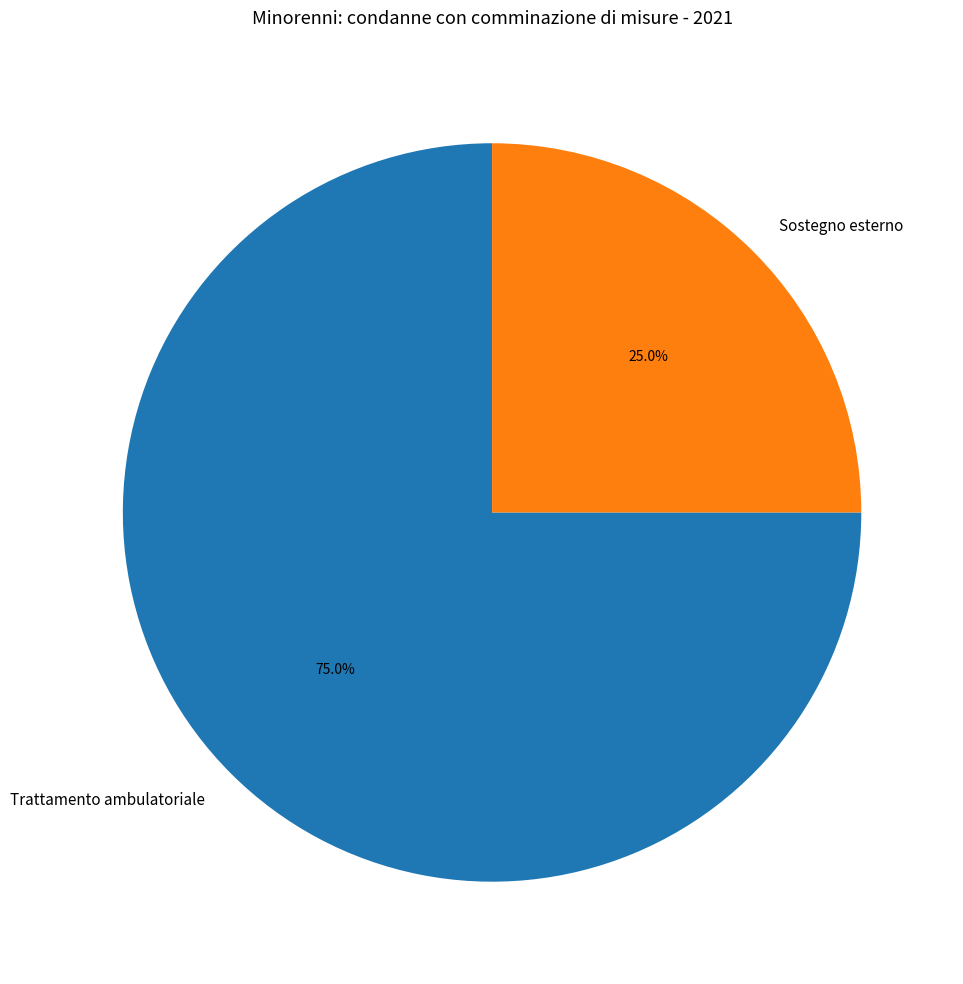

Rank the categories by value from lowest to highest.

Sostegno esterno, Trattamento ambulatoriale